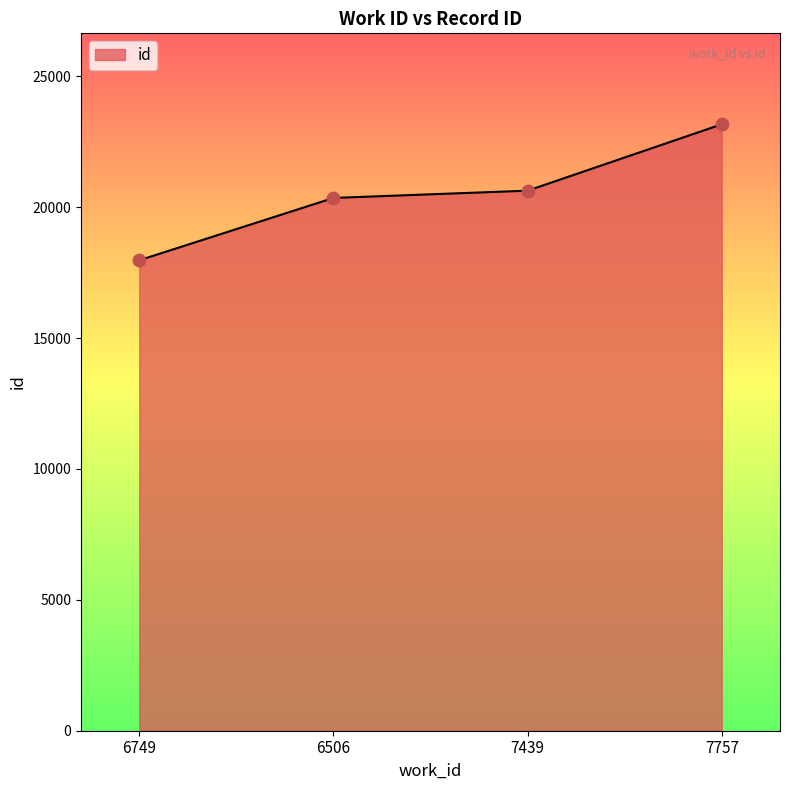

Approximately how many times larger is the value at 6749 compared to 7439?

0.9